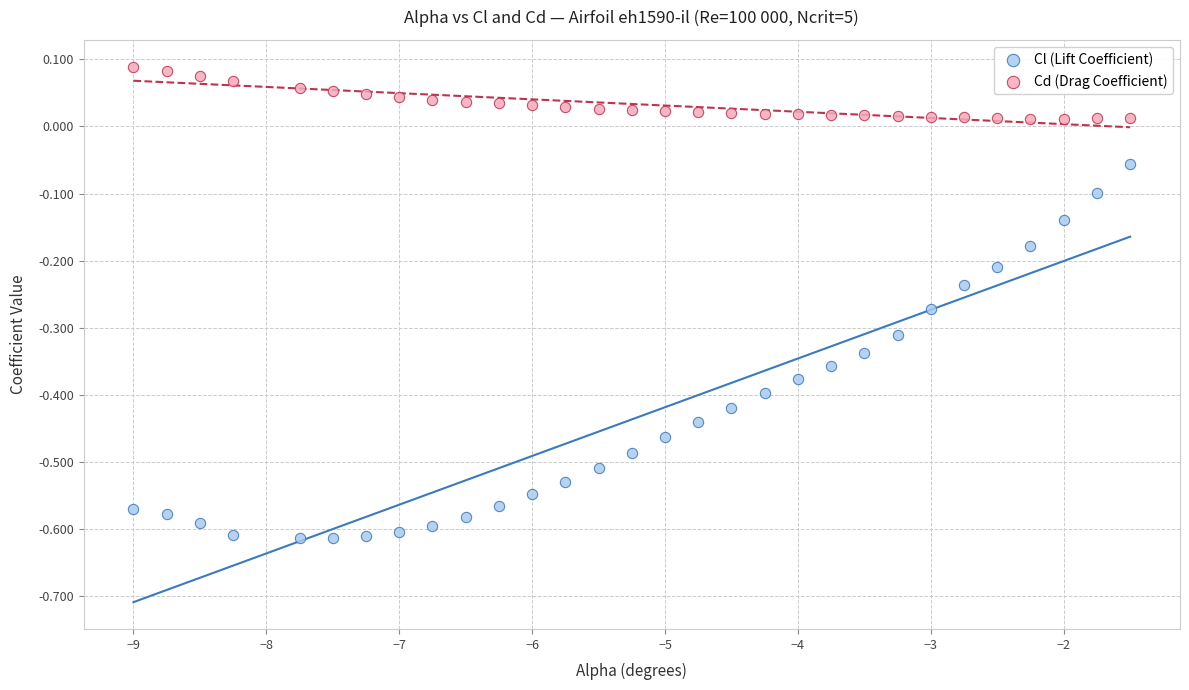

Across all data points, what is the range of X values (max minus min)?

7.5